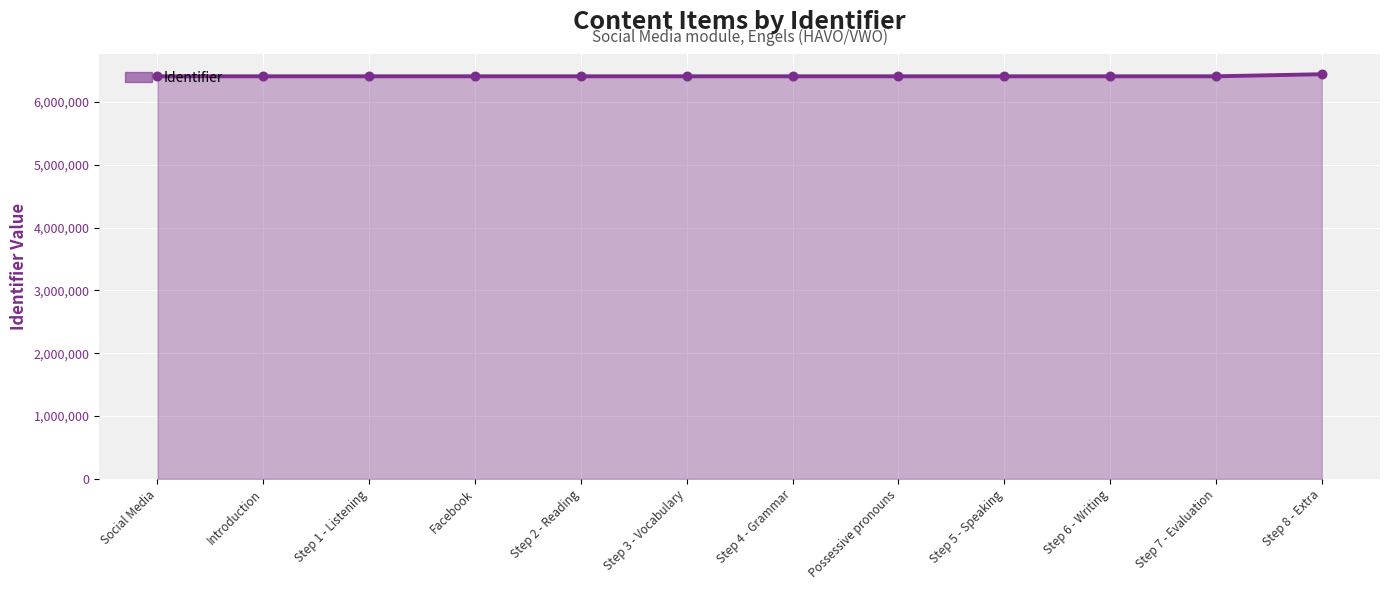

What is the ratio of the value at Step 6 - Writing to the value at Step 7 - Evaluation?

1.0